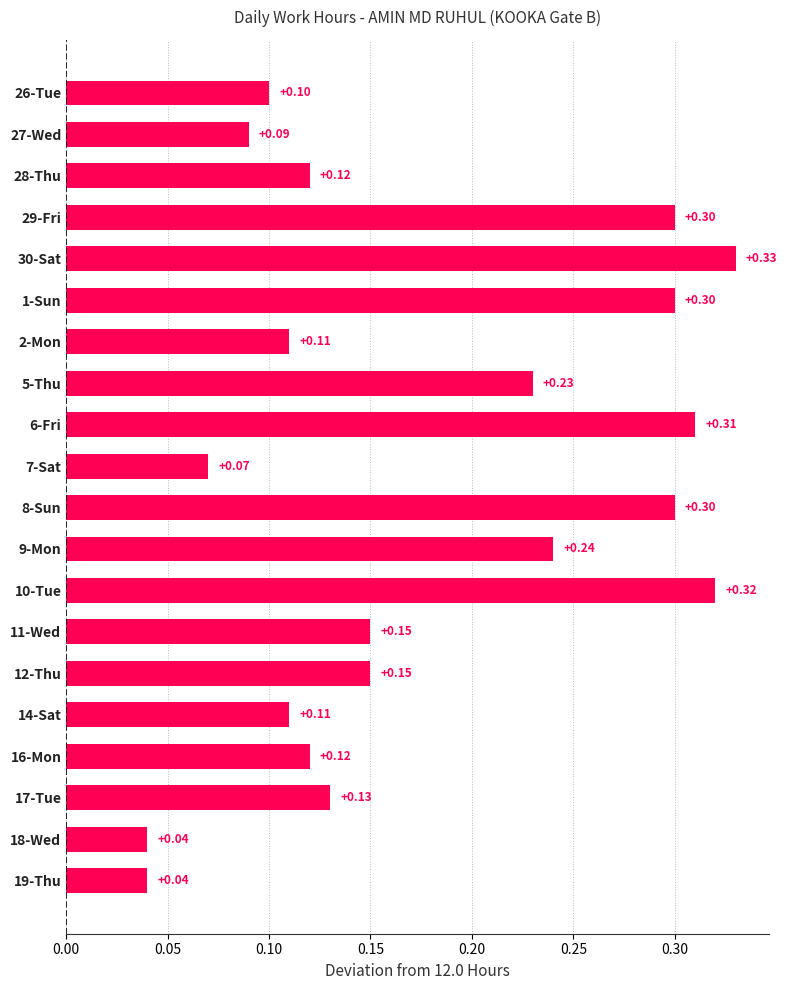

Between 9-Mon and 17-Tue, which is larger?

9-Mon